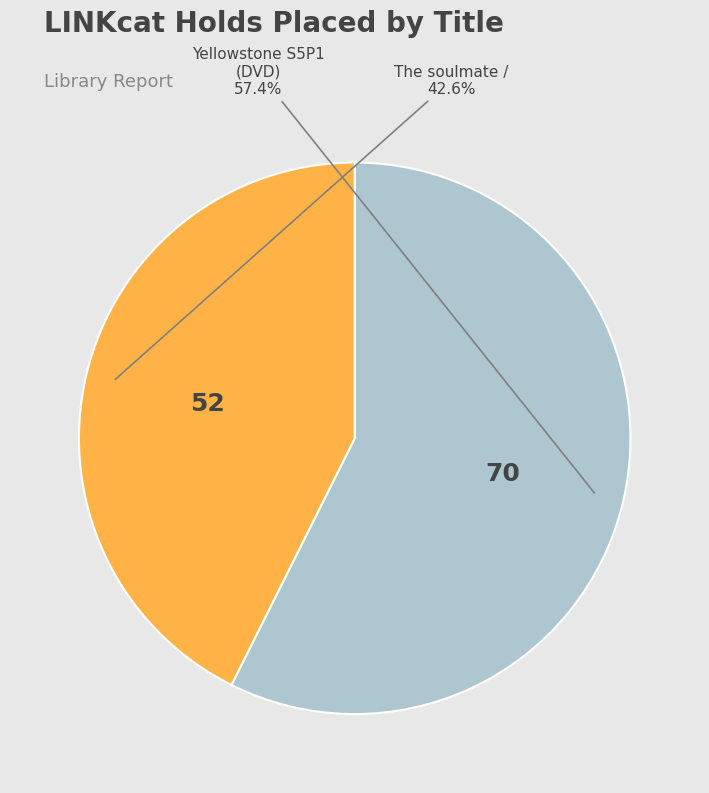

Is there a majority slice in this chart?

Yes